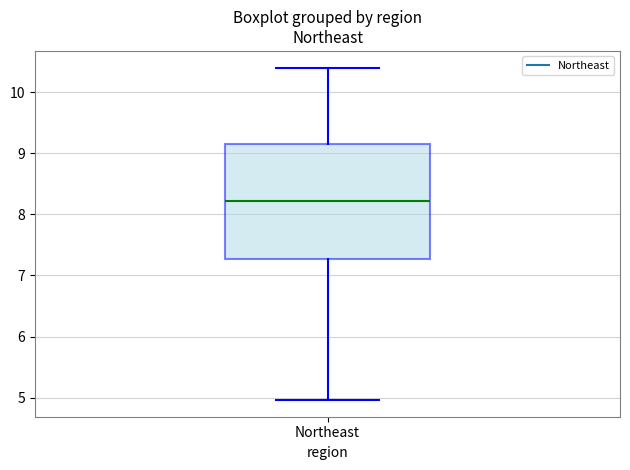

Read this box plot against the y-axis: the position of the median line, the range covered by the box, and the ends of both whiskers. The values are not printed on the chart, so give them approximately, as read against the axis.

median 8.2, box 7.3 to 9.2, whiskers 5.0 to 10.4